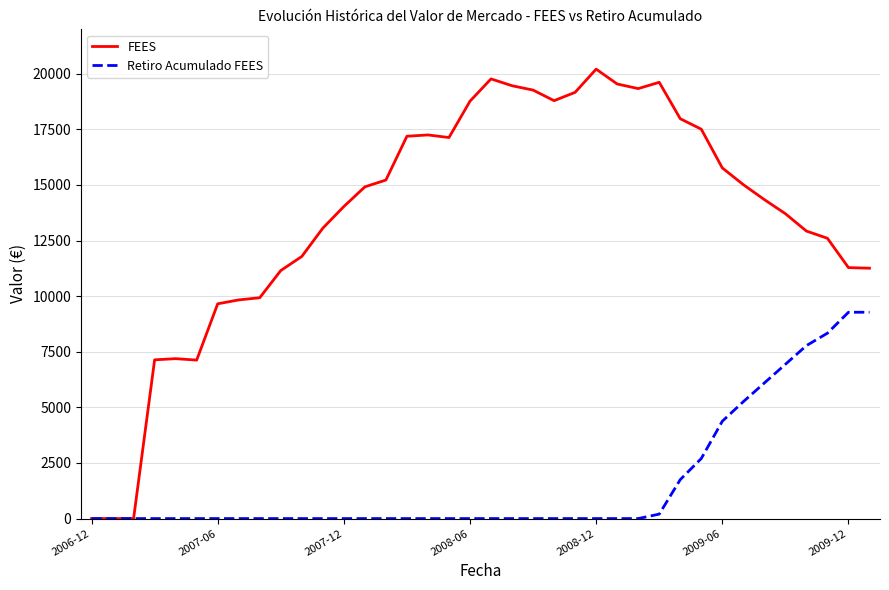

Which series has the largest total across all categories?

FEES